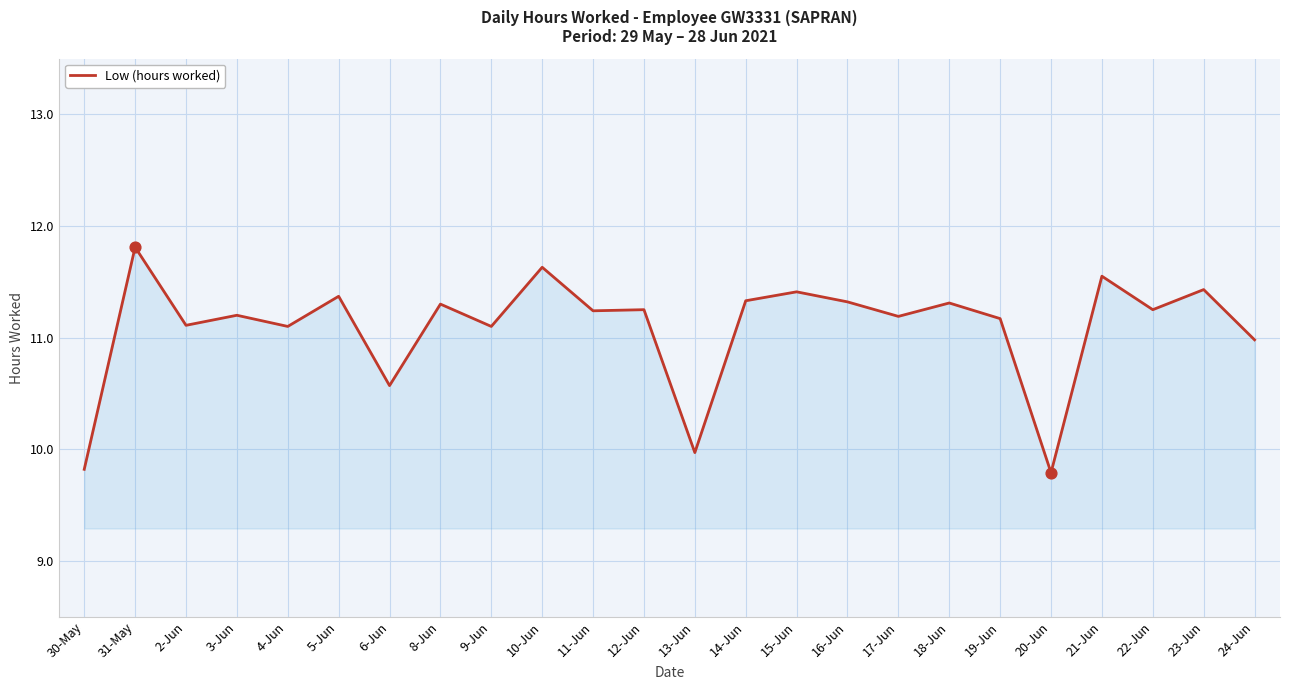

What is the ratio of the value at 21-Jun to the value at 2-Jun?

1.0